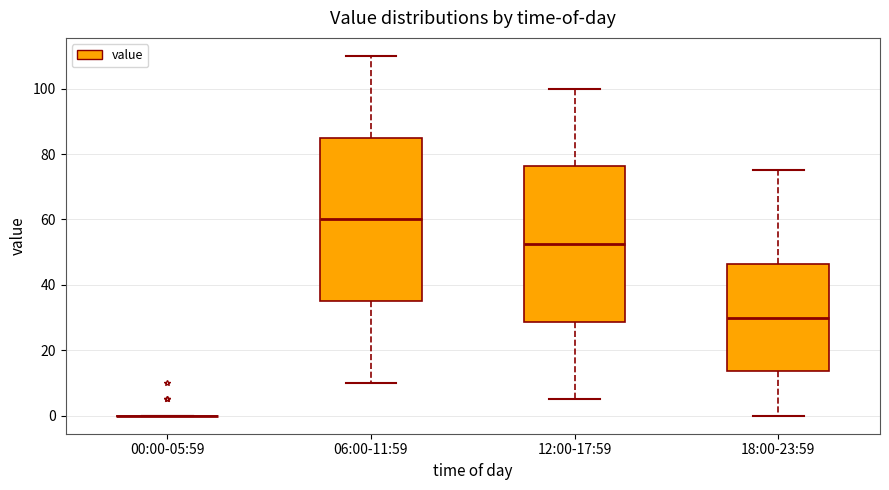

Reading left to right, read every box against the y-axis: the position of its median line, the range the box covers, and the ends of its whiskers. The values are not printed on the chart, so give them approximately, as read against the axis.

00:00-05:59: box collapsed to a line at 0, whiskers 0 to 0
06:00-11:59: median 60, box 36 to 86, whiskers 10 to 110
12:00-17:59: median 52, box 28 to 76, whiskers 6 to 100
18:00-23:59: median 30, box 14 to 46, whiskers 0 to 76